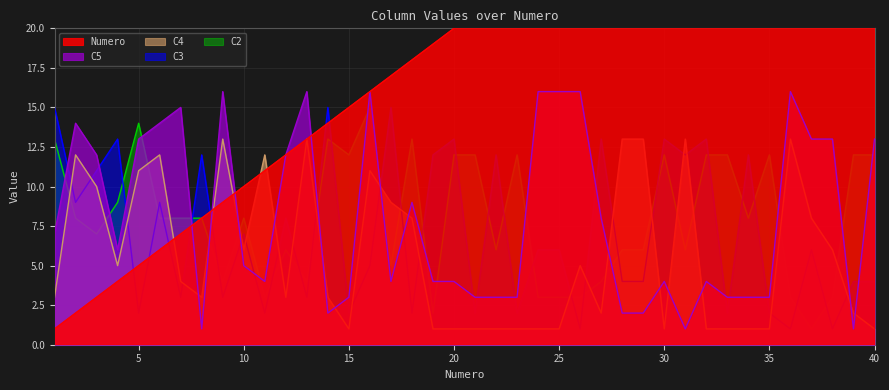

What is the minimum value shown in the chart?

1